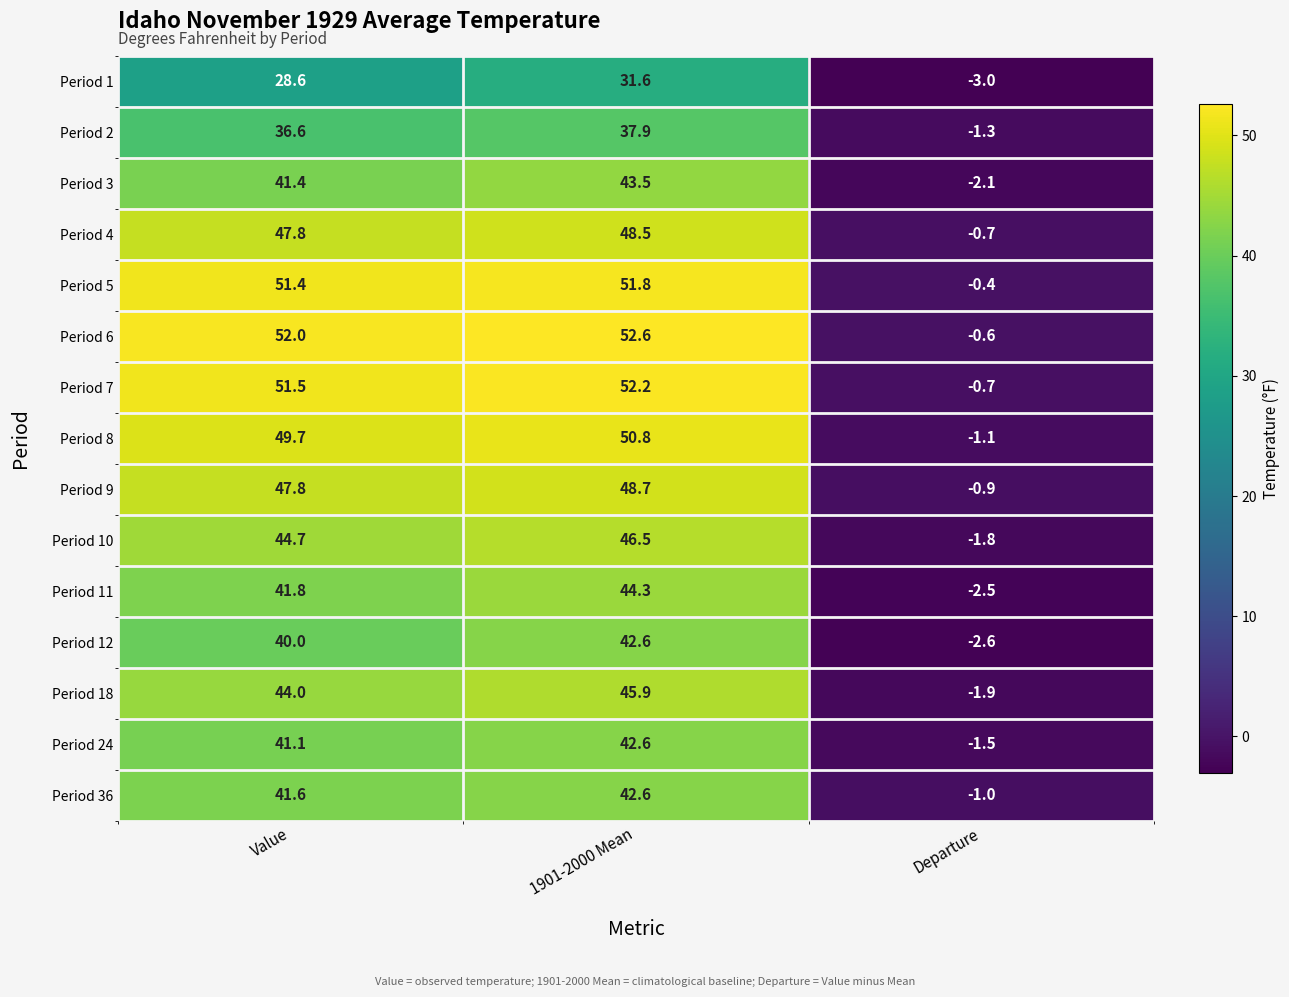

At which category is the sum across all series the highest?

1901-2000 Mean